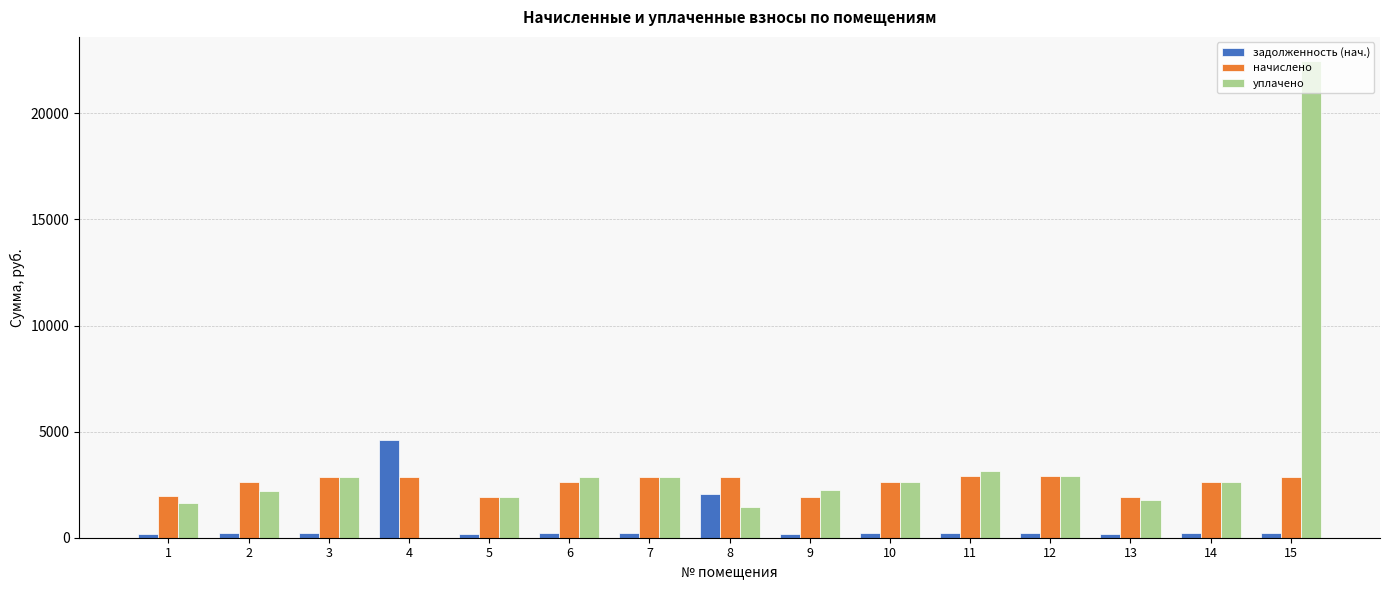

At which category is the sum across all series the highest?

15